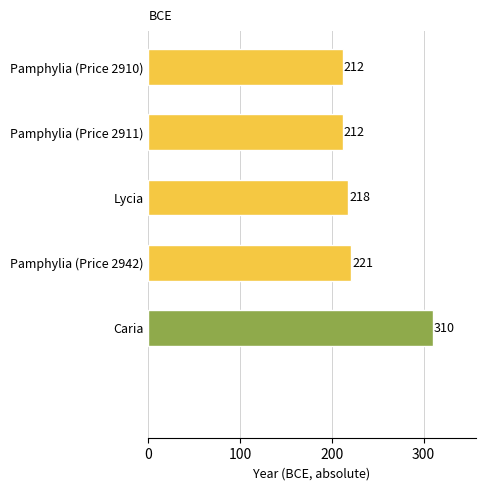

Is it true that the value at Pamphylia (Price 2911) is 212?

True